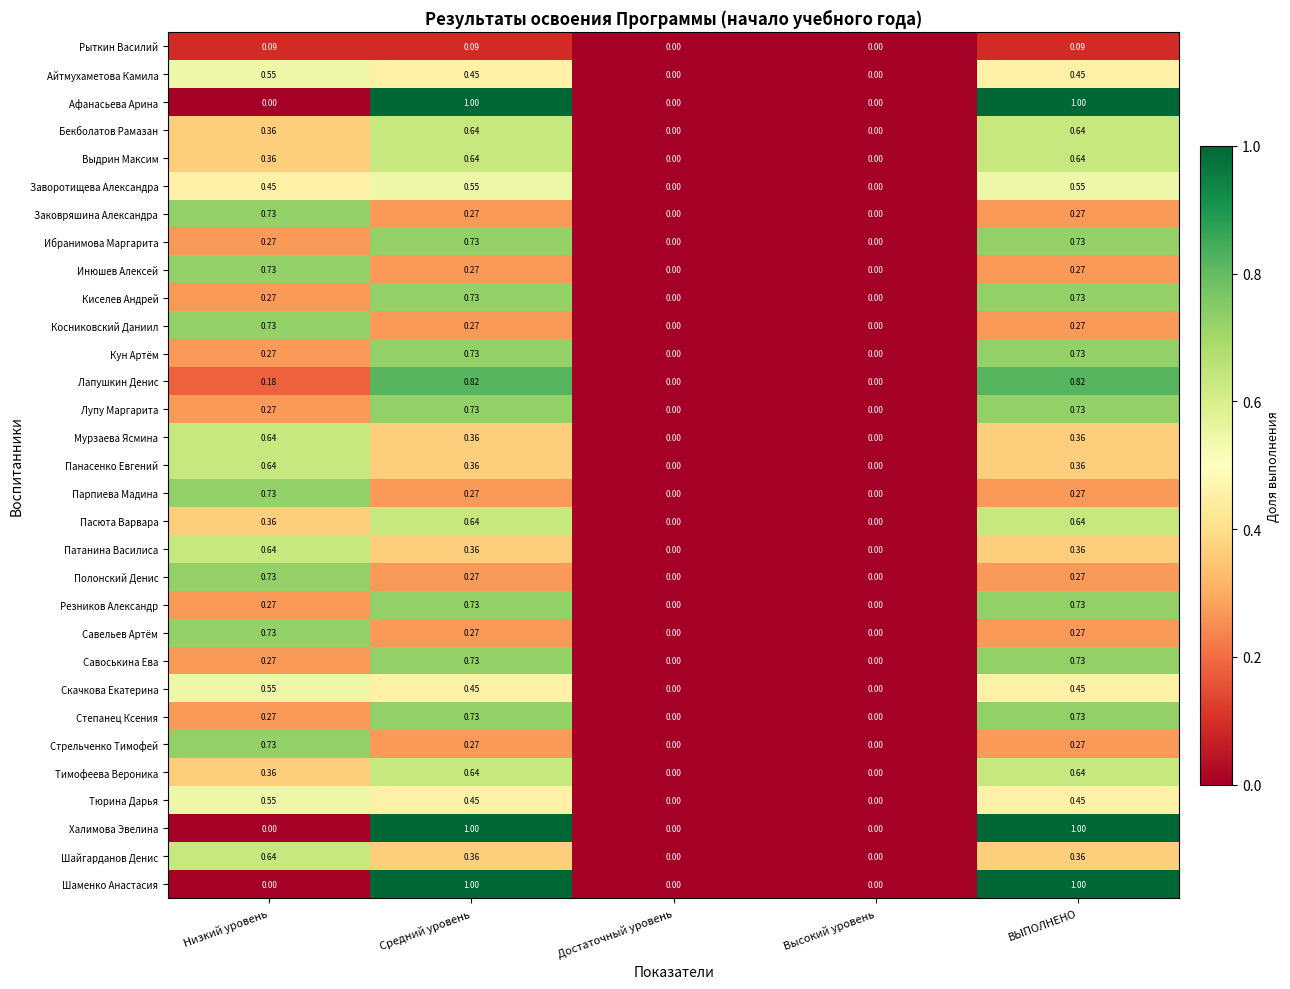

How many data points in Кун Артём are above 0?

3